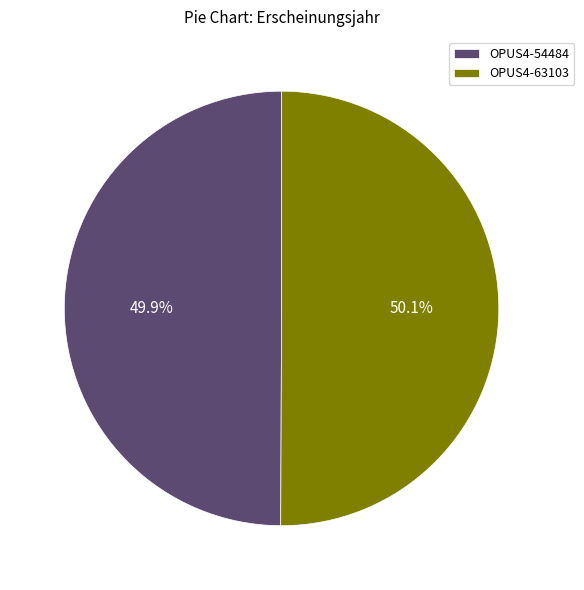

To the nearest percent, what percentage of the pie is OPUS4-63103?

50%